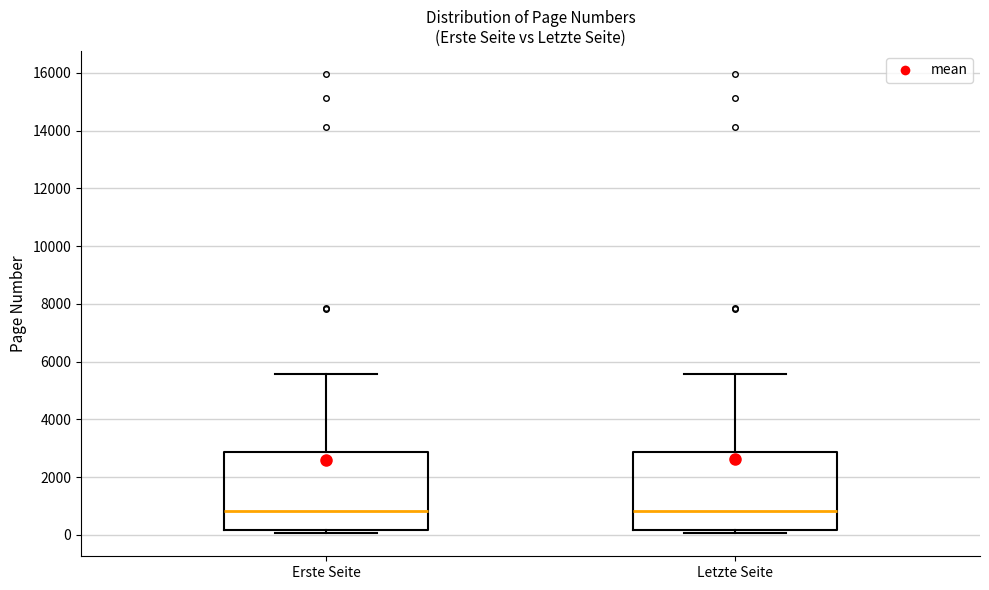

Reading left to right, transcribe this box plot: for each box, give where its median line is, the range the box spans, and where its two whiskers end, as read against the y-axis. The values are not printed on the chart, so give them approximately, as read against the axis.

Erste Seite: median 800, box 200 to 2800, whiskers 0 to 5600
Letzte Seite: median 800, box 200 to 2800, whiskers 0 to 5600